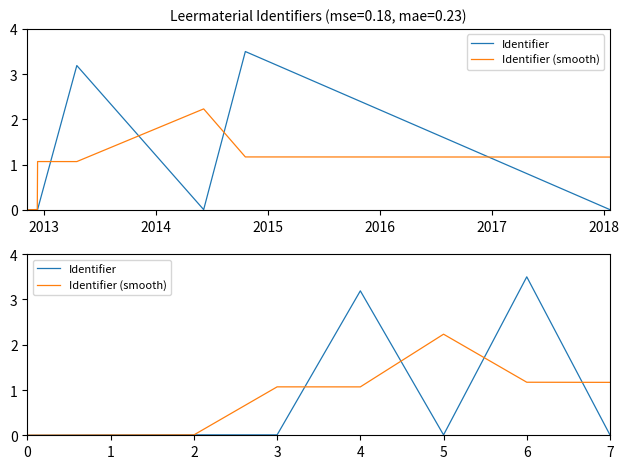

What is the difference between the second highest and second lowest values in the Identifier series?

3.2